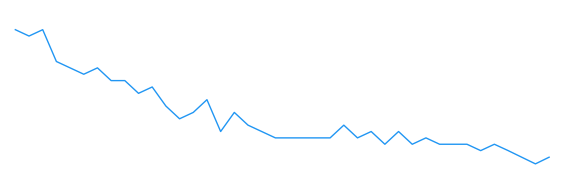

Rank the categories by value from highest to lowest.

0, 2, 1, 3, 4, 6, 5, 7, 8, 10, 9, 14, 11, 13, 16, 12, 17, 24, 15, 18, 26, 28, 19, 20, 21, 22, 23, 25, 30, 27, 29, 31, 32, 33, 35, 36, 34, 37, 39, 38